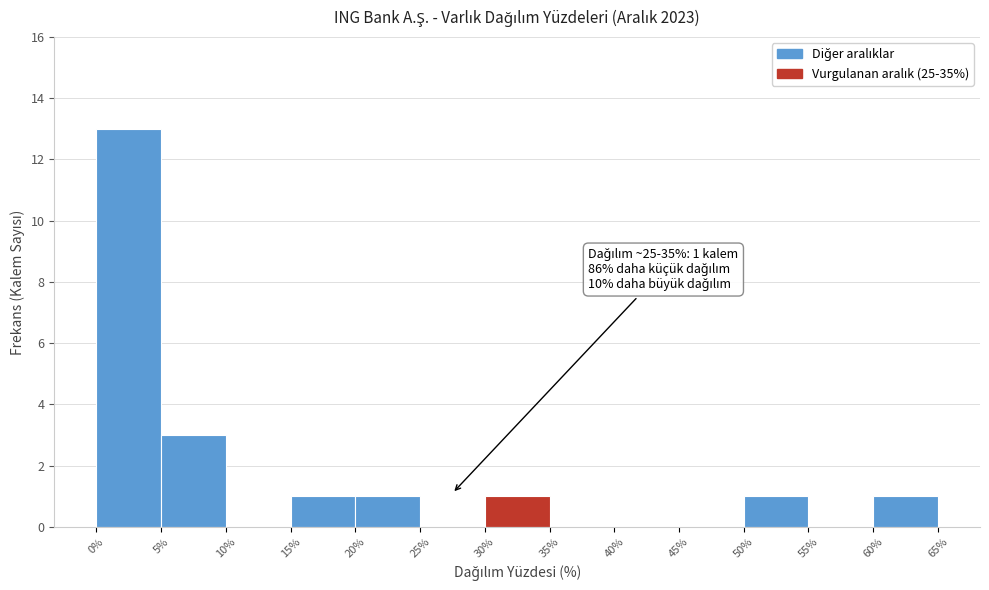

Over which range of the x-axis is the bar tallest?

0% to 5%